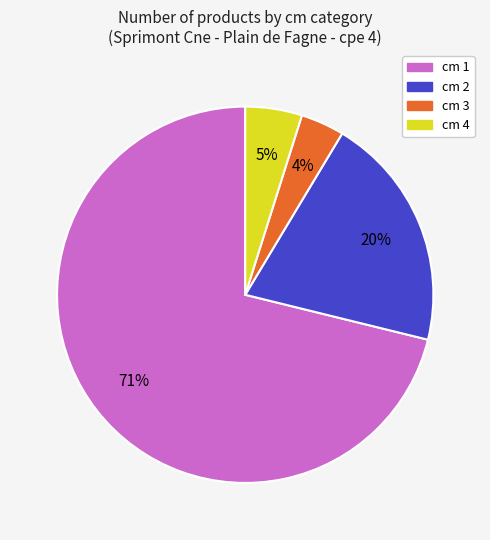

Is there any slice that represents more than half of the pie?

Yes